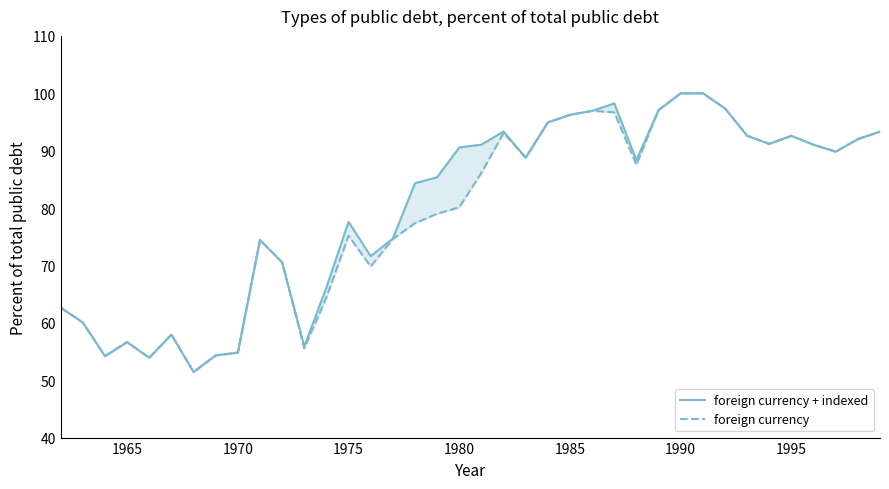

Reading right to left, transcribe all the data shown in this chart.

foreign currency + indexed: 93.3	92.0	89.8	91.0	92.6	91.2	92.6	97.4	100.0	100.0	97.1	88.3	98.2	96.9	96.2	94.9	88.8	93.3	91.1	90.6	85.4	84.3	74.7	71.6	77.6	66.2	55.9	70.5	74.4	54.8	54.3	51.4	58.0	53.9	56.6	54.2	60.0	62.6
foreign currency: 93.3	92.0	89.8	91.0	92.6	91.2	92.6	97.4	100.0	100.0	97.1	87.5	96.7	96.9	96.2	94.9	88.8	93.0	86.1	80.1	79.0	77.4	74.6	69.8	75.2	64.4	55.6	70.5	74.4	54.8	54.3	51.4	58.0	53.9	56.6	54.2	60.0	62.6